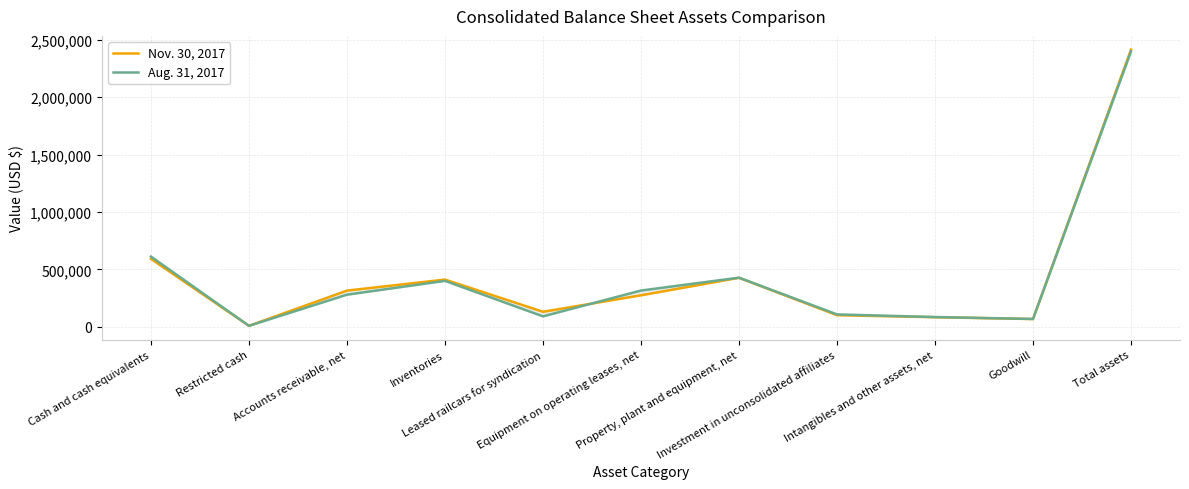

True or false: Nov. 30, 2017 has a value of 145055 at Intangibles and other assets, net.

False